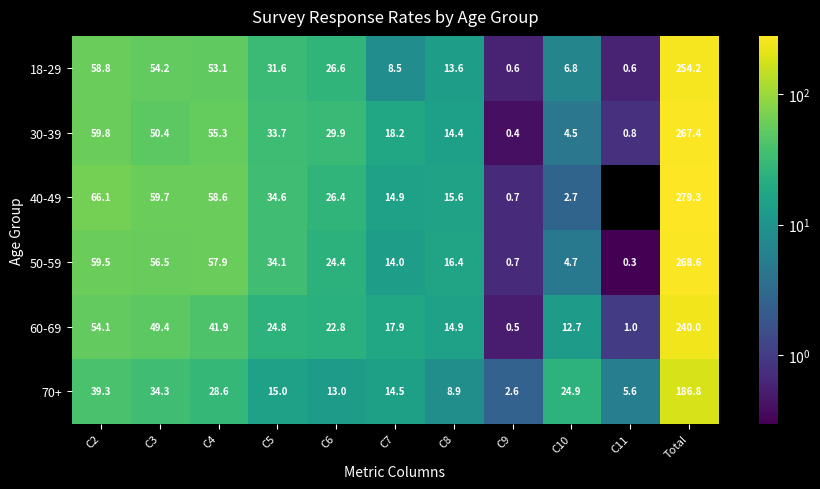

How many values in the 40-49 series exceed 34?

5